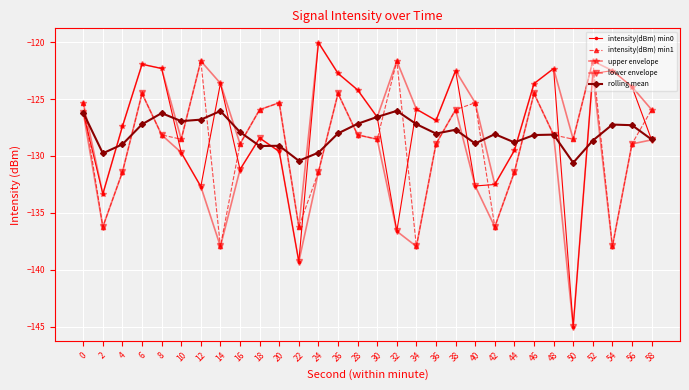

True or false: intensity(dBm) min0 has a value of -122.5 at 38.

True